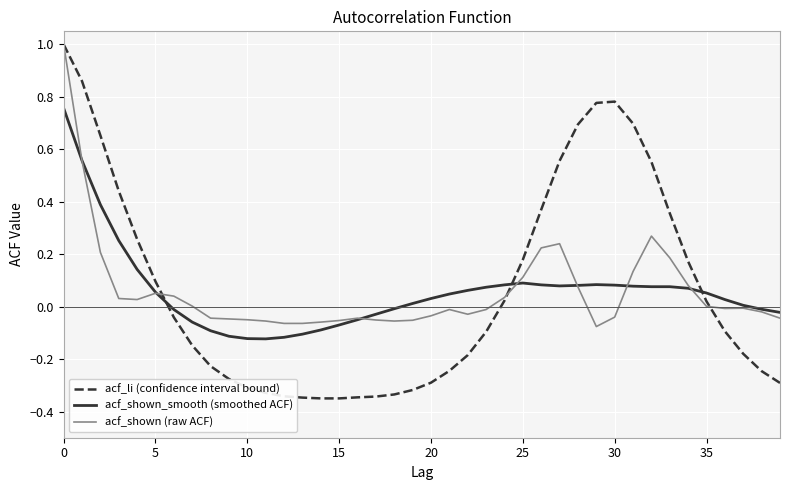

Which series has the widest spread of values?

acf_li (confidence interval bound)